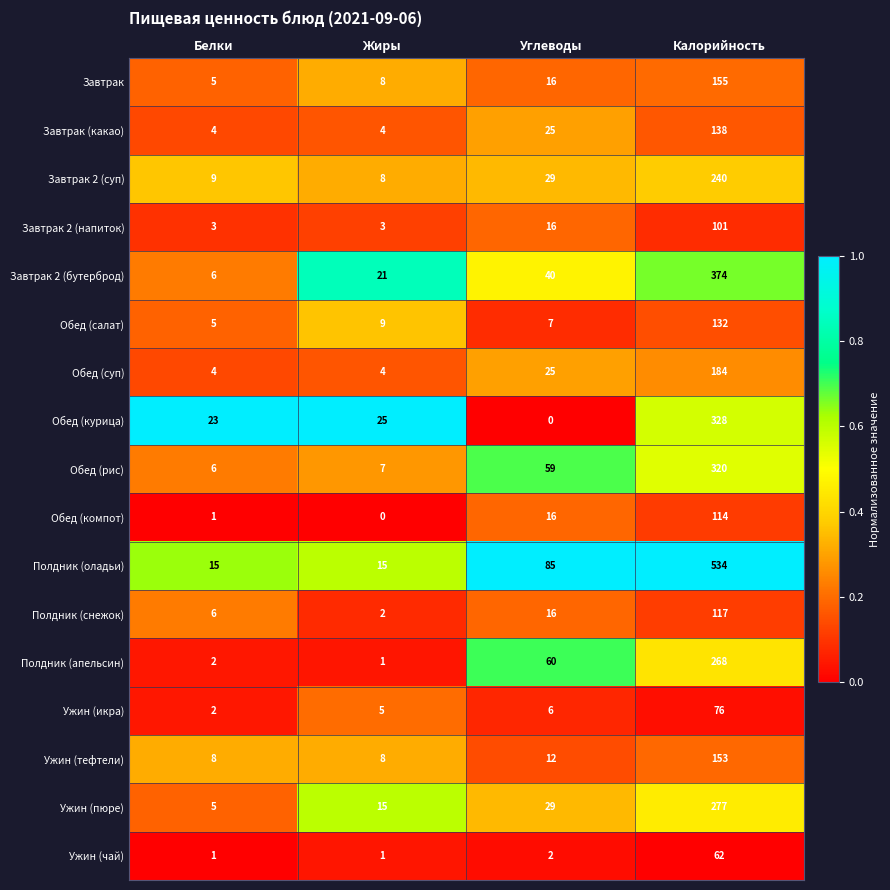

Which series has the largest total across all categories?

Полдник (оладьи)